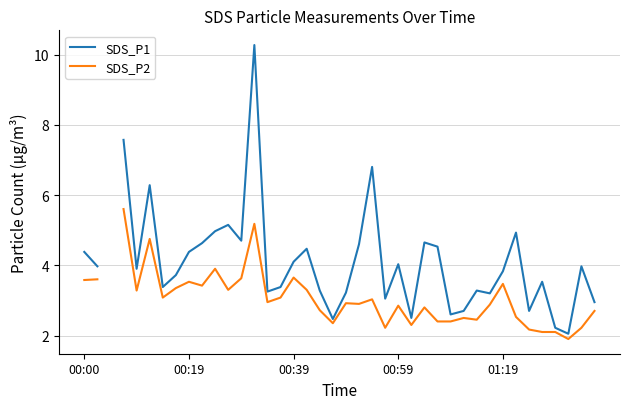

At how many categories does at least one series exceed 3?

31